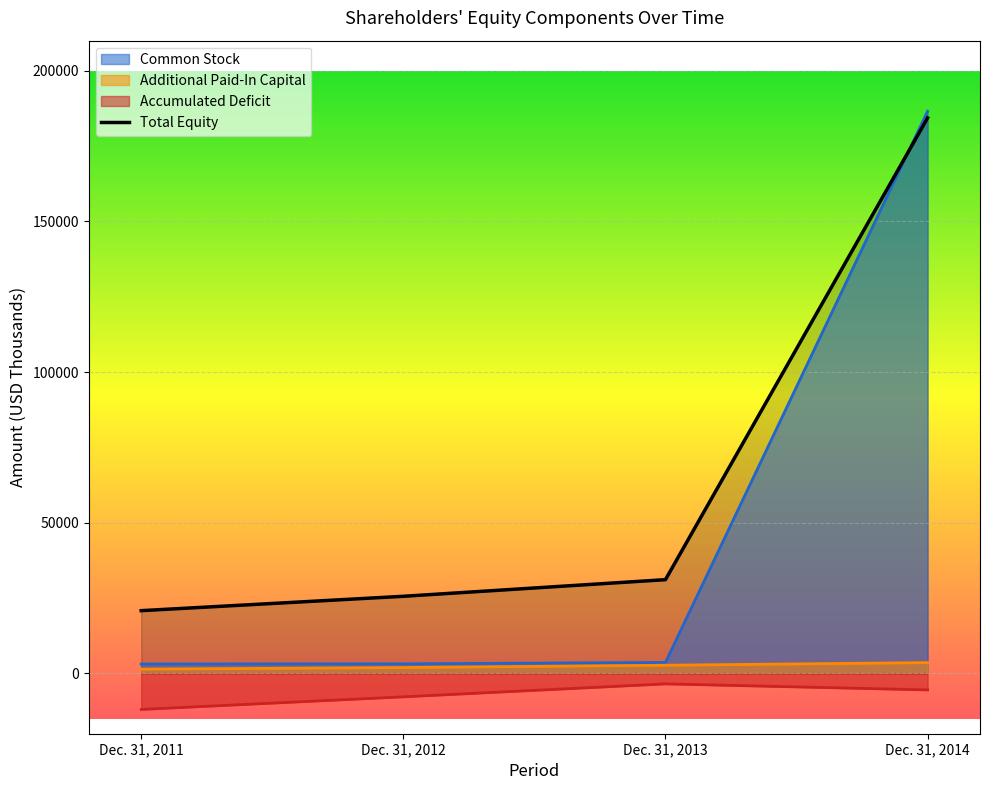

True or false: Accumulated Deficit and Additional Paid-In Capital cross at least once.

False